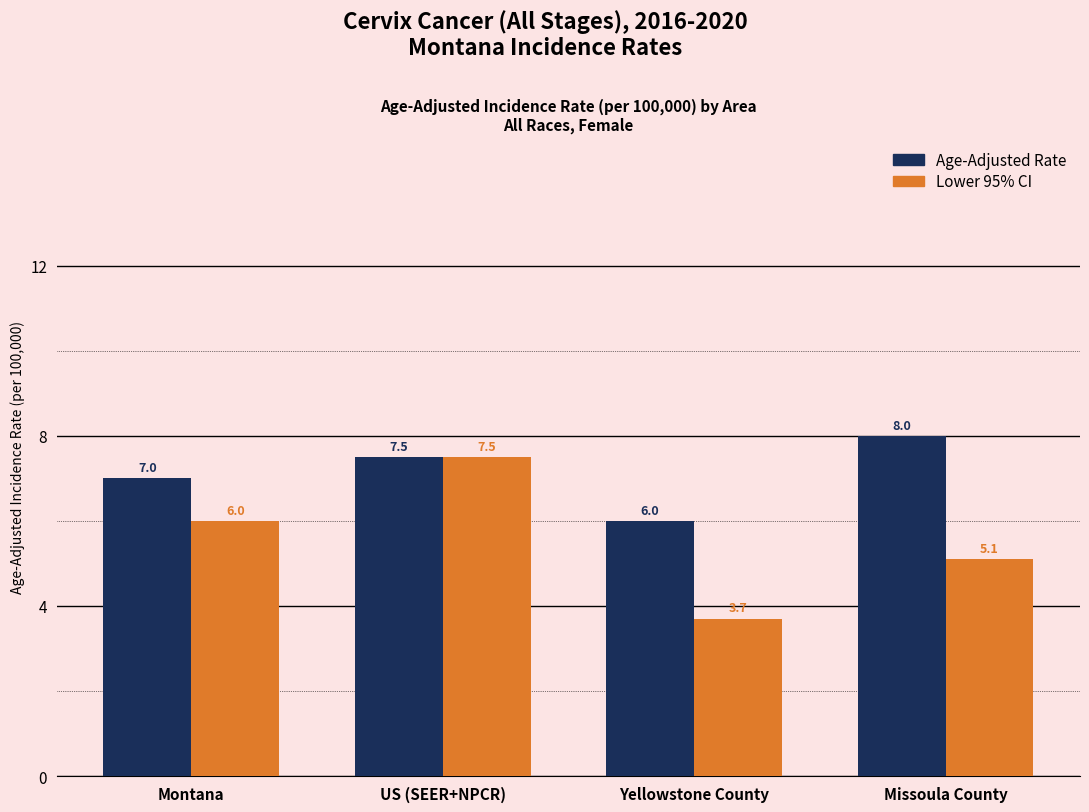

What is the difference between the highest and lowest values at Missoula County?

2.9